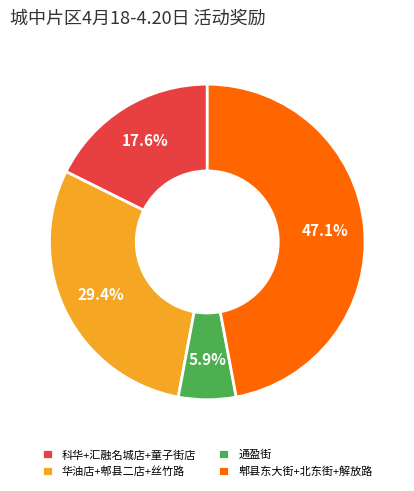

How many segments does this pie chart have?

4